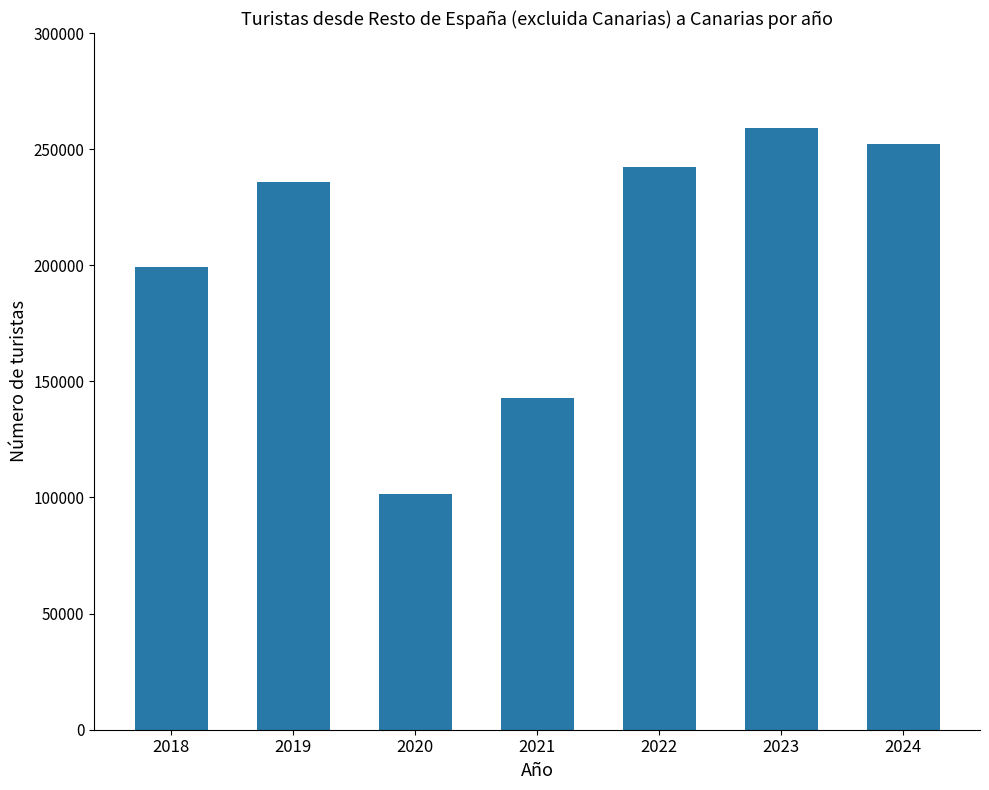

How many series are shown in this chart?

1